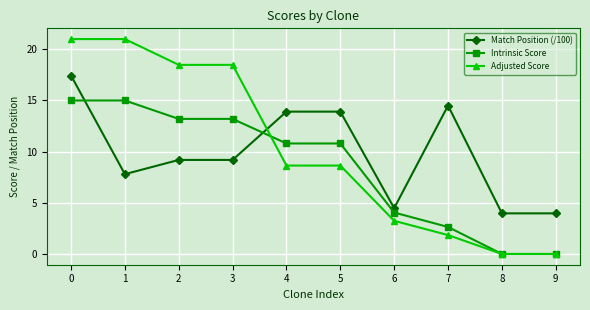

What is the difference between the Adjusted Score values at 4 and 9?

8.6